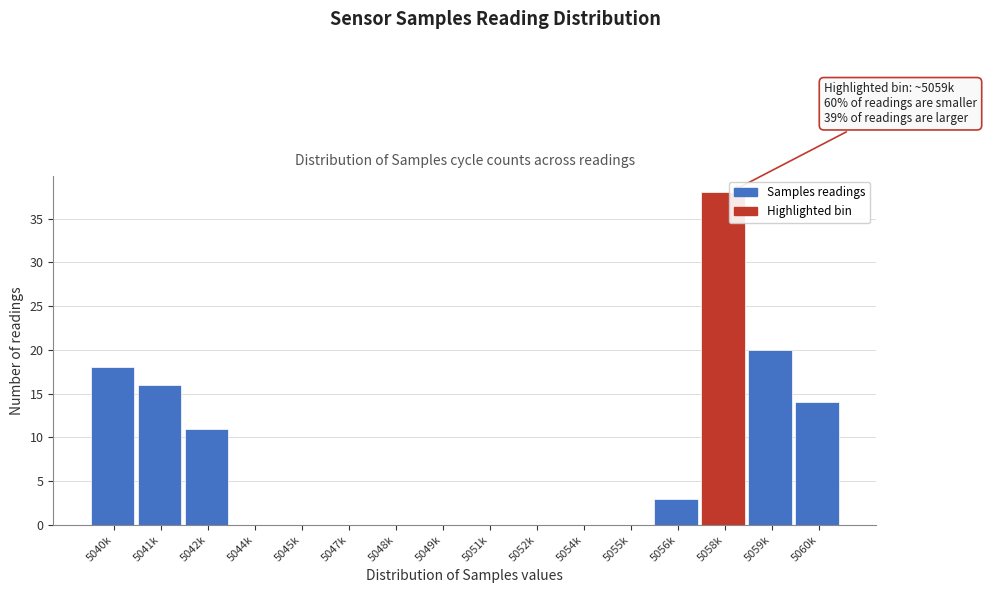

Reading left to right, transcribe all the data shown in this chart.

5040k=18	5041k=16	5042k=11	5044k=0	5045k=0	5047k=0	5048k=0	5049k=0	5051k=0	5052k=0	5054k=0	5055k=0	5056k=3	5058k=38	5059k=20	5060k=14